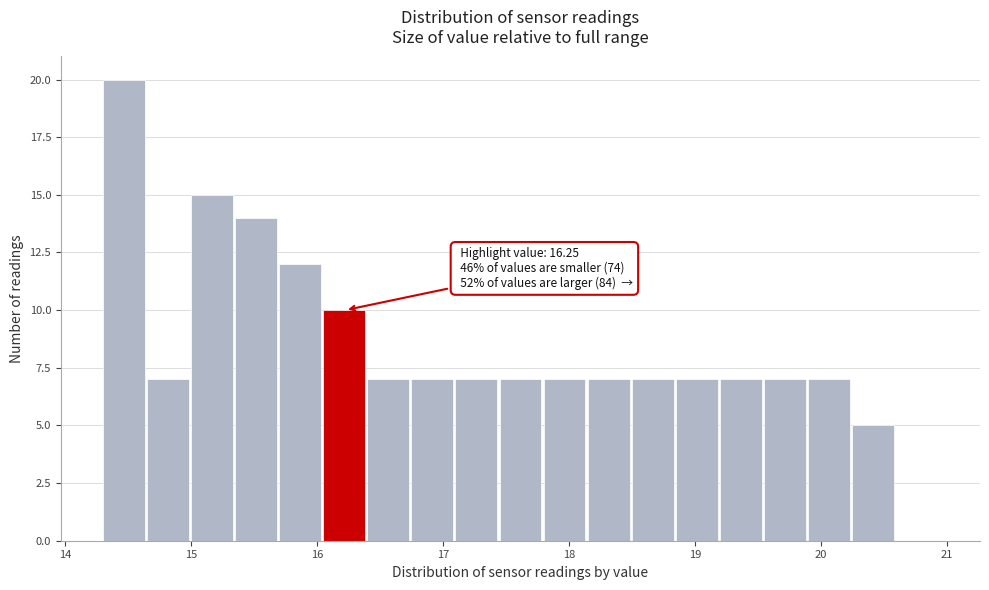

Around what value on the x-axis is the tallest bar? Give the approximate position of its centre, as read against the axis.

14.5